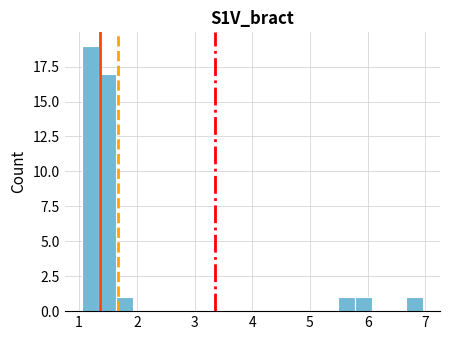

Read against the x-axis, roughly where is the centre of the tallest bar?

1.2